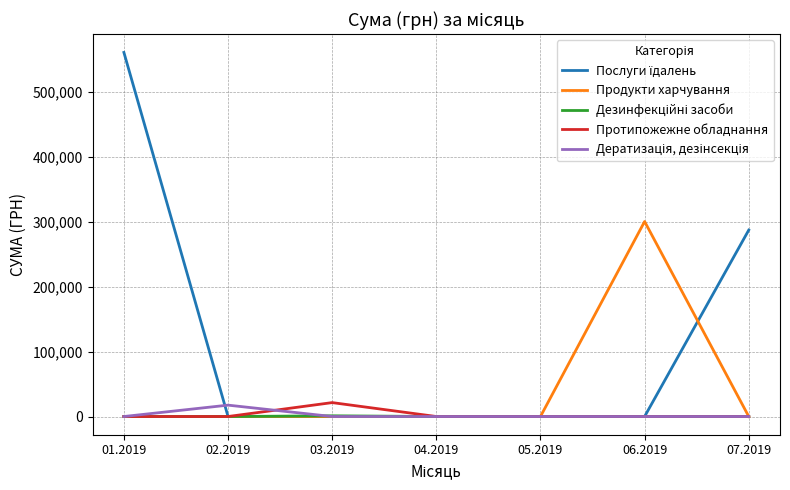

How many lines are shown in the chart?

5